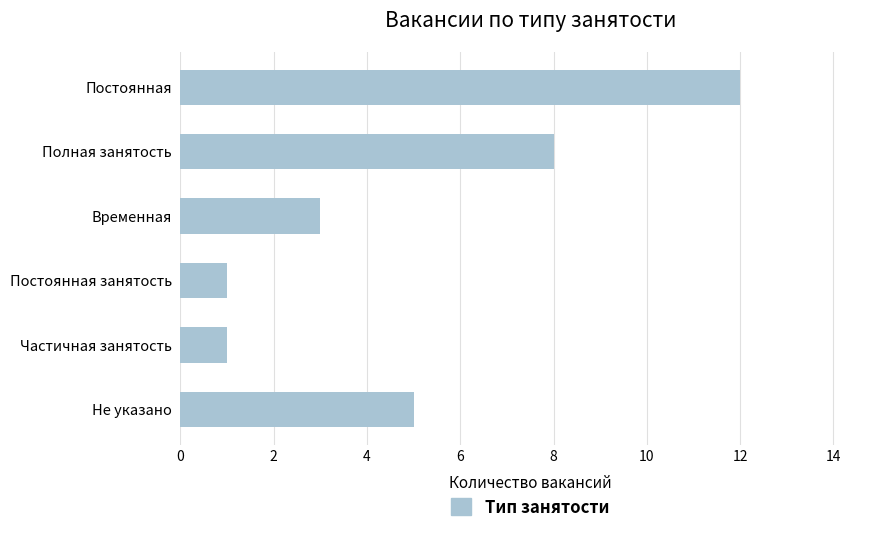

How many bars are there in total?

6